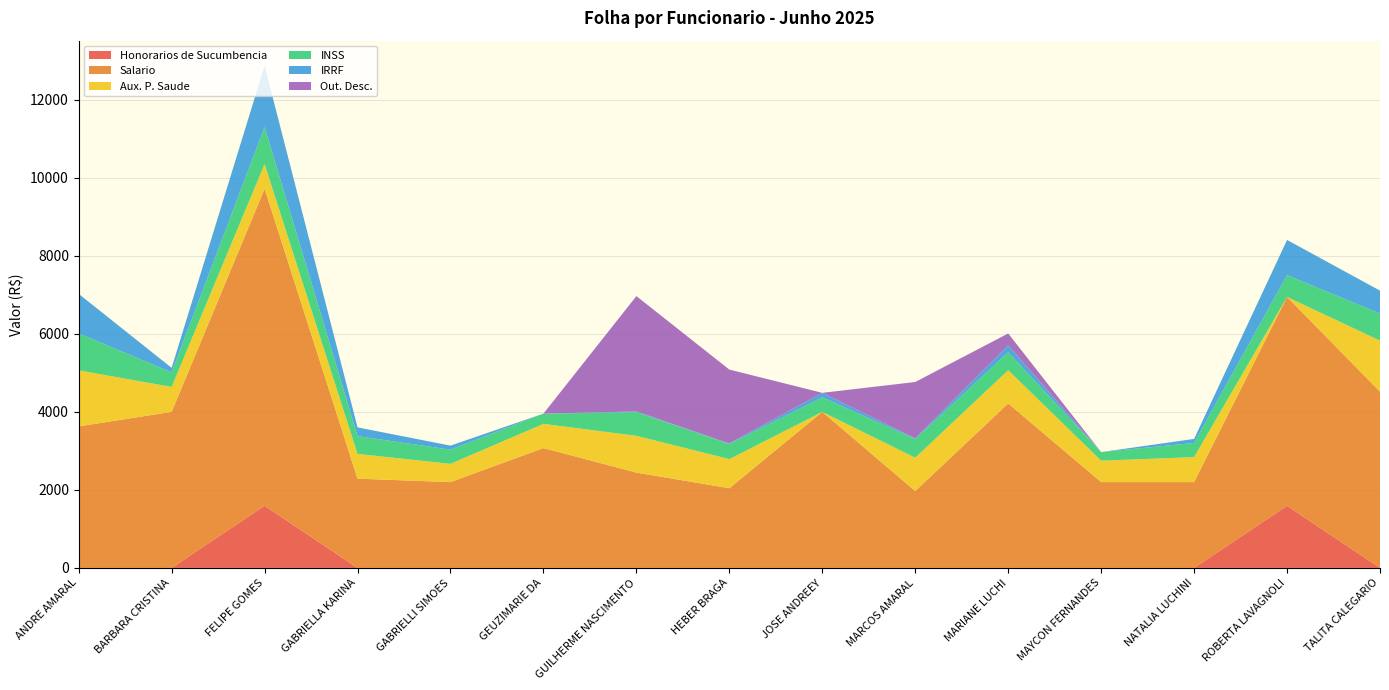

Reading left to right, list all the values displayed in this chart.

Honorarios de Sucumbencia: ANDRE AMARAL E SILVA=0.0	BARBARA CRISTINA GUERRA AZALIM=0.0	FELIPE GOMES SARMENTO=1593.1	GABRIELLA KARINA DAMACENA=0.0	GABRIELLI SIMOES QUIRINO=0.0	GEUZIMARIE DA CUNHA BARROS DE ALMEIDA=0.0	GUILHERME NASCIMENTO ARCHANJO=0.0	HEBER BRAGA GUIMARAES=0.0	JOSE ANDREEY ALMEIDA TELES=0.0	MARCOS AMARAL E SILVA=0.0	MARIANE LUCHI DE OLIVEIRA=0.0	MAYCON FERNANDES GUIZA=0.0	NATALIA LUCHINI MARTINS=0.0	ROBERTA LAVAGNOLI GAZEL=1593.1	TALITA CALEGARIO FIGUEIRA DIAS=0.0
Salario: ANDRE AMARAL E SILVA=3628.4	BARBARA CRISTINA GUERRA AZALIM=4000.0	FELIPE GOMES SARMENTO=8126.3	GABRIELLA KARINA DAMACENA=2288.2	GABRIELLI SIMOES QUIRINO=2199.8	GEUZIMARIE DA CUNHA BARROS DE ALMEIDA=3072.8	GUILHERME NASCIMENTO ARCHANJO=2443.4	HEBER BRAGA GUIMARAES=2043.3	JOSE ANDREEY ALMEIDA TELES=4000.0	MARCOS AMARAL E SILVA=1970.3	MARIANE LUCHI DE OLIVEIRA=4216.7	MAYCON FERNANDES GUIZA=2199.8	NATALIA LUCHINI MARTINS=2199.8	ROBERTA LAVAGNOLI GAZEL=5353.3	TALITA CALEGARIO FIGUEIRA DIAS=4517.9
Aux. P. Saude: ANDRE AMARAL E SILVA=1436.3	BARBARA CRISTINA GUERRA AZALIM=640.2	FELIPE GOMES SARMENTO=635.1	GABRIELLA KARINA DAMACENA=635.1	GABRIELLI SIMOES QUIRINO=468.5	GEUZIMARIE DA CUNHA BARROS DE ALMEIDA=620.5	GUILHERME NASCIMENTO ARCHANJO=943.3	HEBER BRAGA GUIMARAES=746.1	JOSE ANDREEY ALMEIDA TELES=0.0	MARCOS AMARAL E SILVA=855.2	MARIANE LUCHI DE OLIVEIRA=852.6	MAYCON FERNANDES GUIZA=549.5	NATALIA LUCHINI MARTINS=640.2	ROBERTA LAVAGNOLI GAZEL=0.0	TALITA CALEGARIO FIGUEIRA DIAS=1308.4
INSS: ANDRE AMARAL E SILVA=947.3	BARBARA CRISTINA GUERRA AZALIM=373.4	FELIPE GOMES SARMENTO=947.3	GABRIELLA KARINA DAMACENA=454.7	GABRIELLI SIMOES QUIRINO=363.9	GEUZIMARIE DA CUNHA BARROS DE ALMEIDA=262.1	GUILHERME NASCIMENTO ARCHANJO=607.8	HEBER BRAGA GUIMARAES=388.6	JOSE ANDREEY ALMEIDA TELES=373.4	MARCOS AMARAL E SILVA=481.5	MARIANE LUCHI DE OLIVEIRA=457.9	MAYCON FERNANDES GUIZA=220.2	NATALIA LUCHINI MARTINS=363.9	ROBERTA LAVAGNOLI GAZEL=559.0	TALITA CALEGARIO FIGUEIRA DIAS=695.1
IRRF: ANDRE AMARAL E SILVA=1013.4	BARBARA CRISTINA GUERRA AZALIM=114.8	FELIPE GOMES SARMENTO=1570.5	GABRIELLA KARINA DAMACENA=224.7	GABRIELLI SIMOES QUIRINO=102.9	GEUZIMARIE DA CUNHA BARROS DE ALMEIDA=0.0	GUILHERME NASCIMENTO ARCHANJO=16.6	HEBER BRAGA GUIMARAES=11.3	JOSE ANDREEY ALMEIDA TELES=114.8	MARCOS AMARAL E SILVA=14.7	MARIANE LUCHI DE OLIVEIRA=180.0	MAYCON FERNANDES GUIZA=0.0	NATALIA LUCHINI MARTINS=102.9	ROBERTA LAVAGNOLI GAZEL=901.5	TALITA CALEGARIO FIGUEIRA DIAS=587.4
Out. Desc.: ANDRE AMARAL E SILVA=0.0	BARBARA CRISTINA GUERRA AZALIM=0.0	FELIPE GOMES SARMENTO=0.0	GABRIELLA KARINA DAMACENA=0.0	GABRIELLI SIMOES QUIRINO=0.0	GEUZIMARIE DA CUNHA BARROS DE ALMEIDA=0.0	GUILHERME NASCIMENTO ARCHANJO=2956.9	HEBER BRAGA GUIMARAES=1895.0	JOSE ANDREEY ALMEIDA TELES=0.0	MARCOS AMARAL E SILVA=1444.4	MARIANE LUCHI DE OLIVEIRA=303.6	MAYCON FERNANDES GUIZA=0.0	NATALIA LUCHINI MARTINS=0.0	ROBERTA LAVAGNOLI GAZEL=0.0	TALITA CALEGARIO FIGUEIRA DIAS=0.0